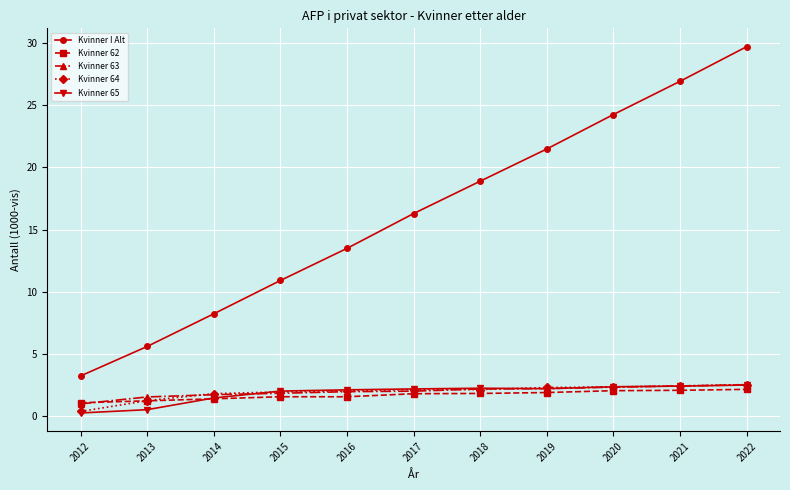

Is it true that Kvinner I Alt equals 3.2 at 2012?

True